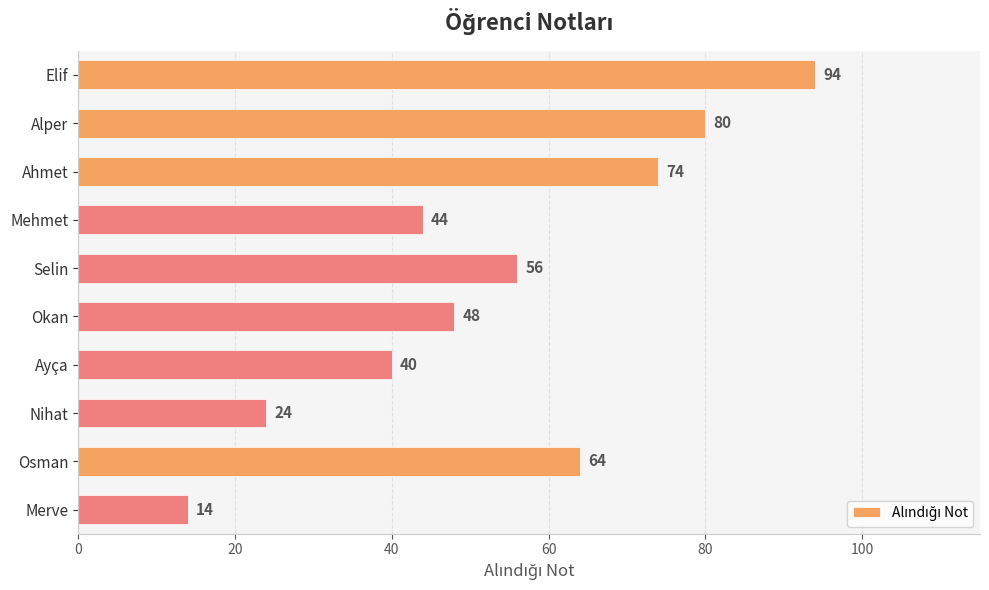

How many data points are less than 56?

5